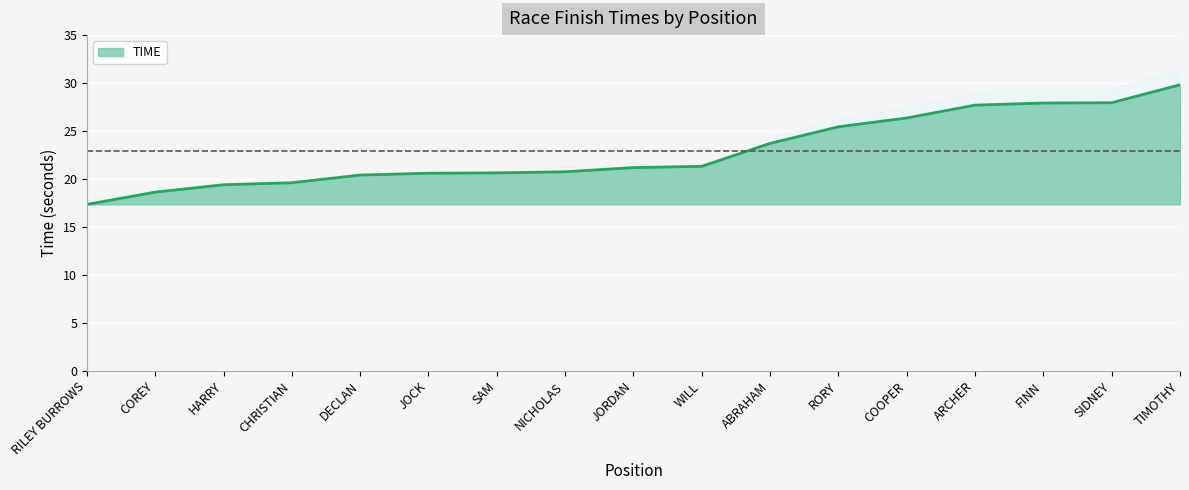

What is the maximum value for TIME?

29.8